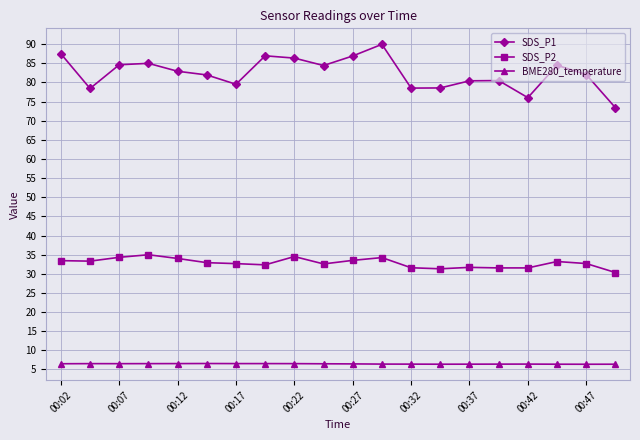

What is the difference between the second highest and second lowest values in the SDS_P2 series?

3.2